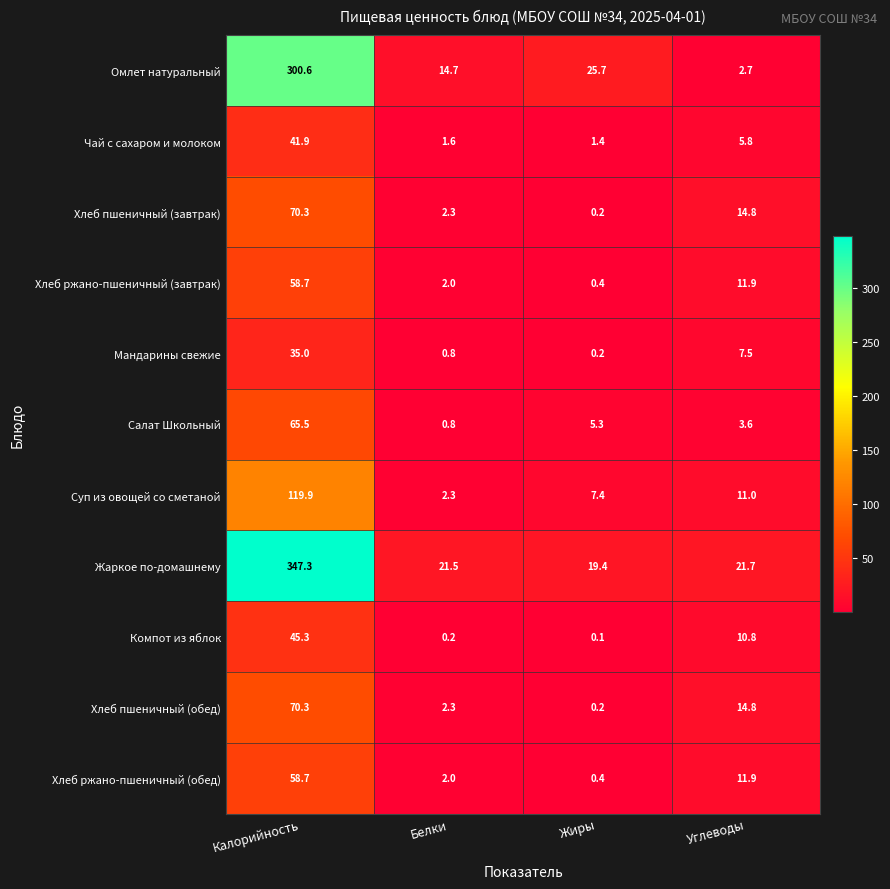

At which label is Чай с сахаром и молоком closest to 21?

Углеводы